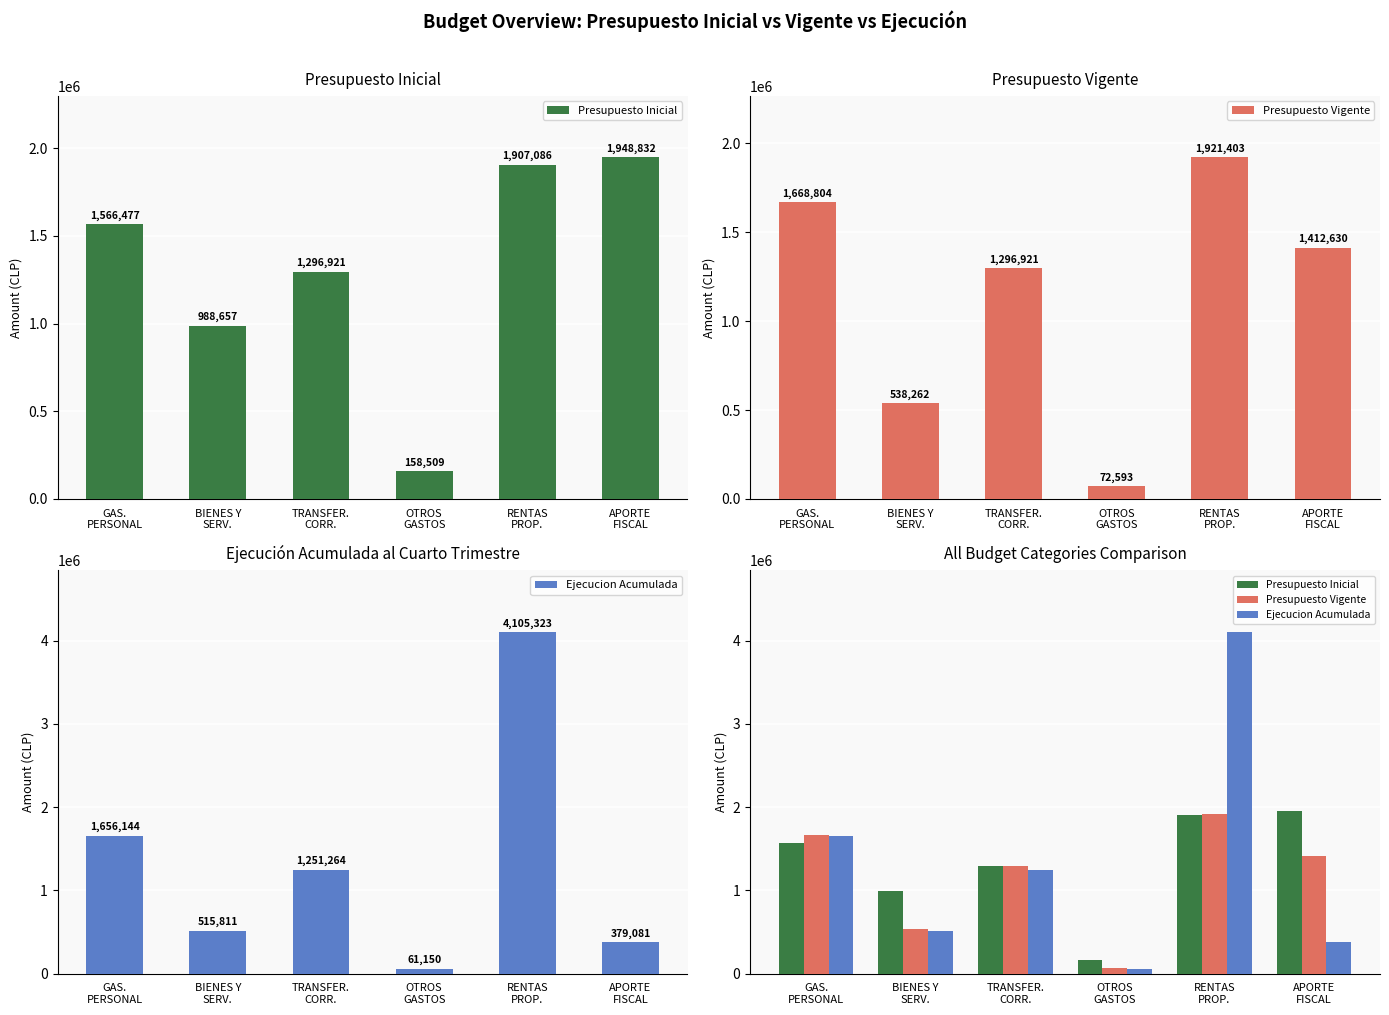

List the series in order of their peak value, lowest first.

Presupuesto Vigente, Presupuesto Inicial, Ejecucion Acumulada